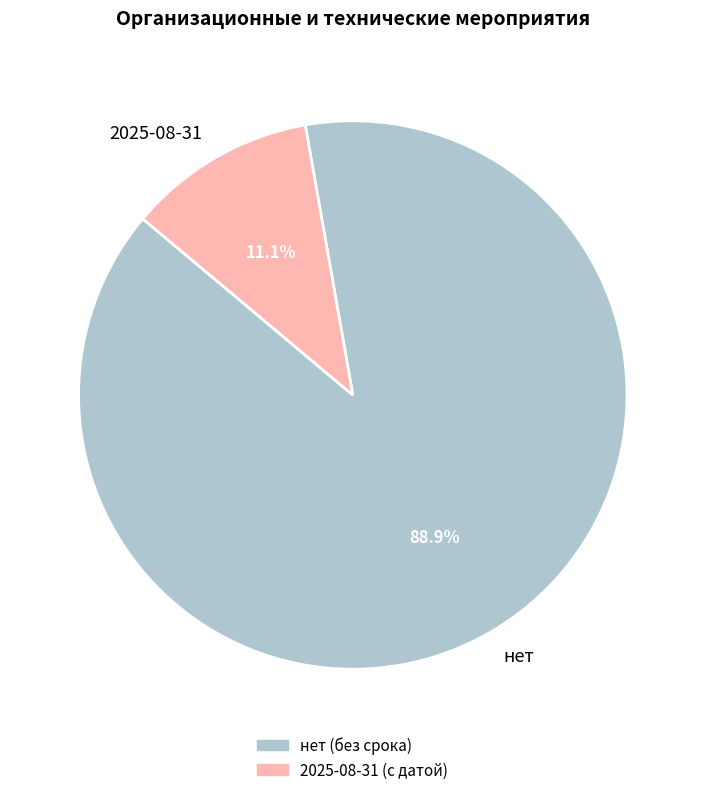

What is the smallest slice in the pie chart?

2025-08-31